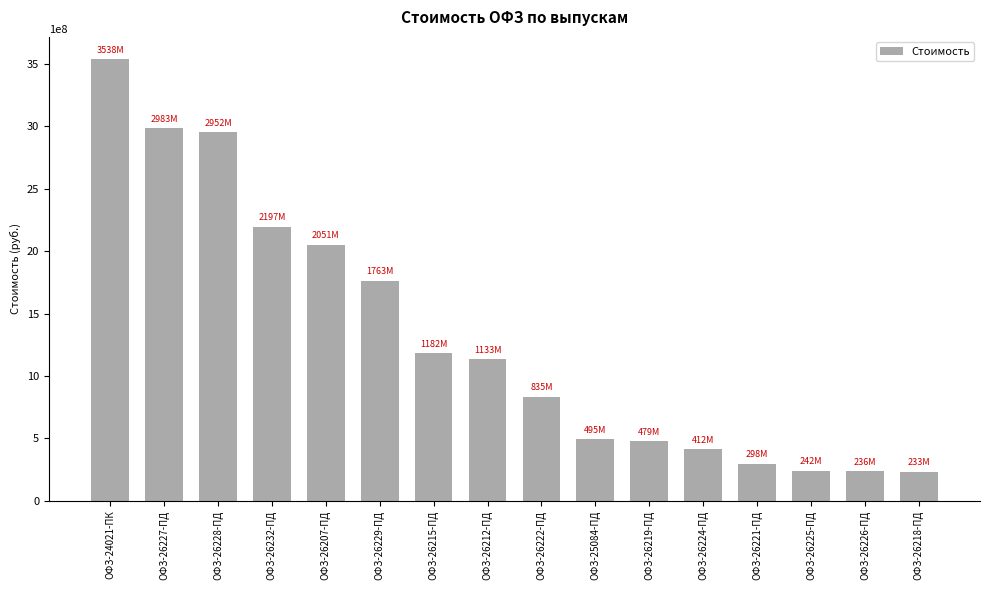

What is the label of the 4th bar from the left?

ОФЗ-26232-ПД